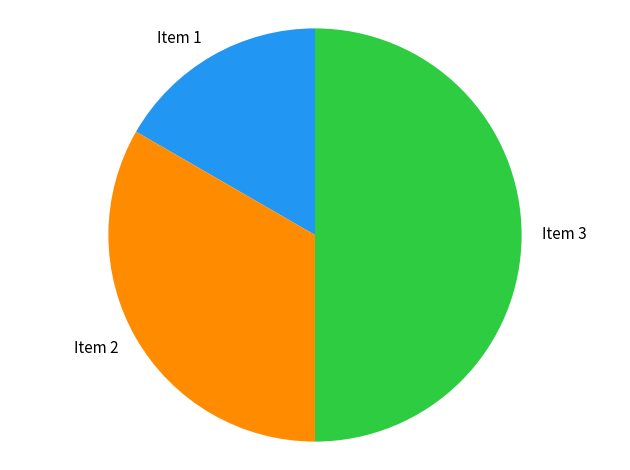

True or false: Item 1 accounts for 9% of the total.

False